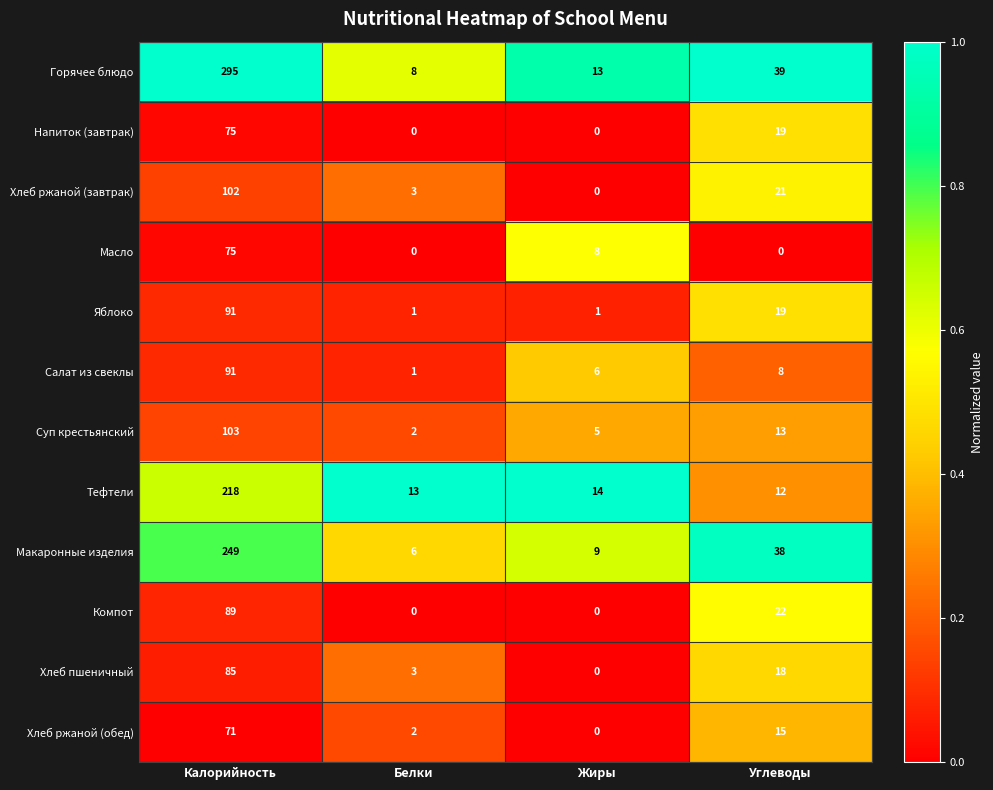

Between Белки and Жиры, which series saw the biggest shift?

Масло